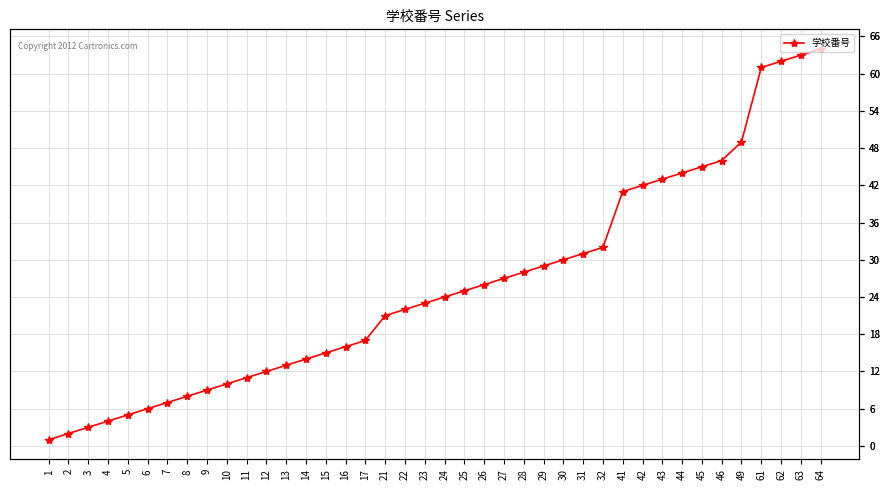

What is the change in value from 11 to 31?

+20